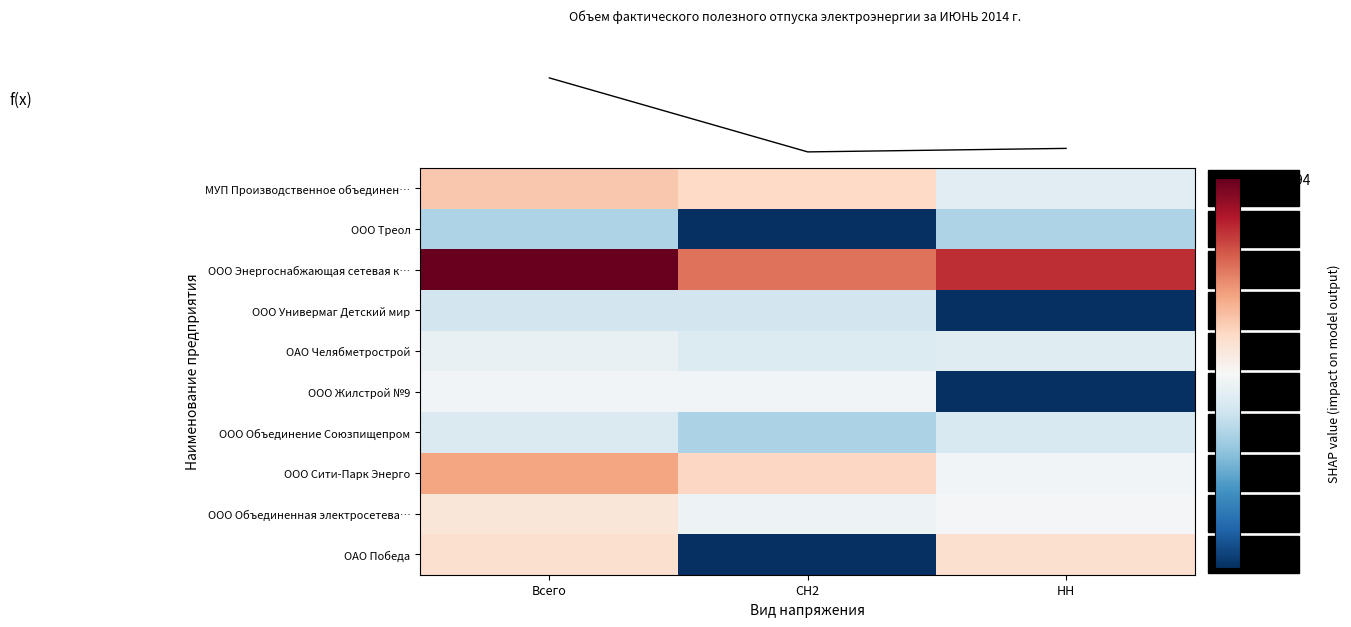

What is the difference between the second highest and minimum values in the f(x) series?

235852.0